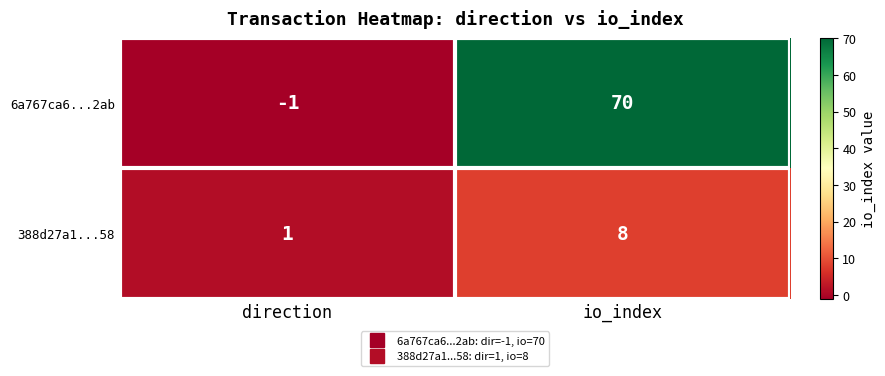

What is the difference between the 6a767ca6...2ab values at direction and io_index?

71